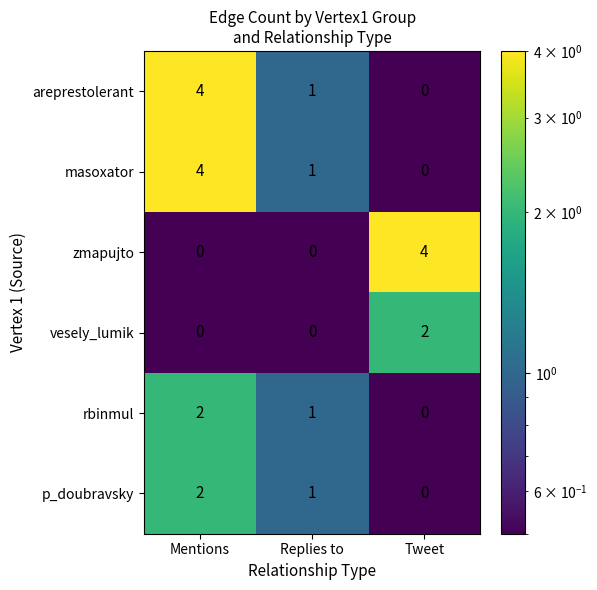

What is the sum of all areprestolerant values?

5